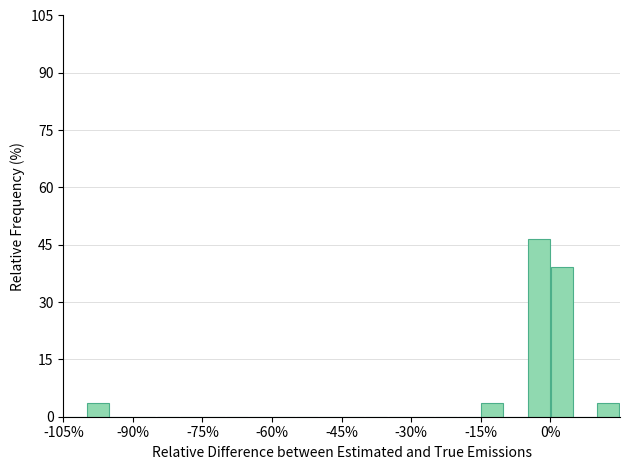

Around what value on the x-axis is the tallest bar? Give the approximate position of its centre, as read against the axis.

-2